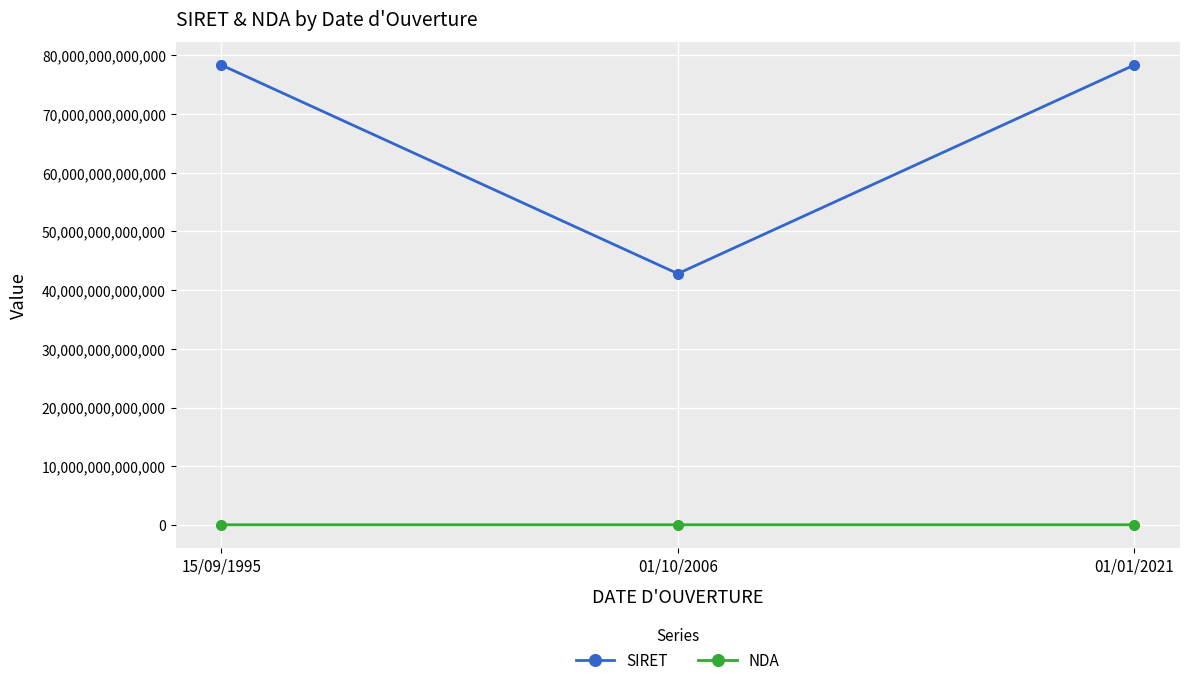

What position from the left is 01/10/2006?

2